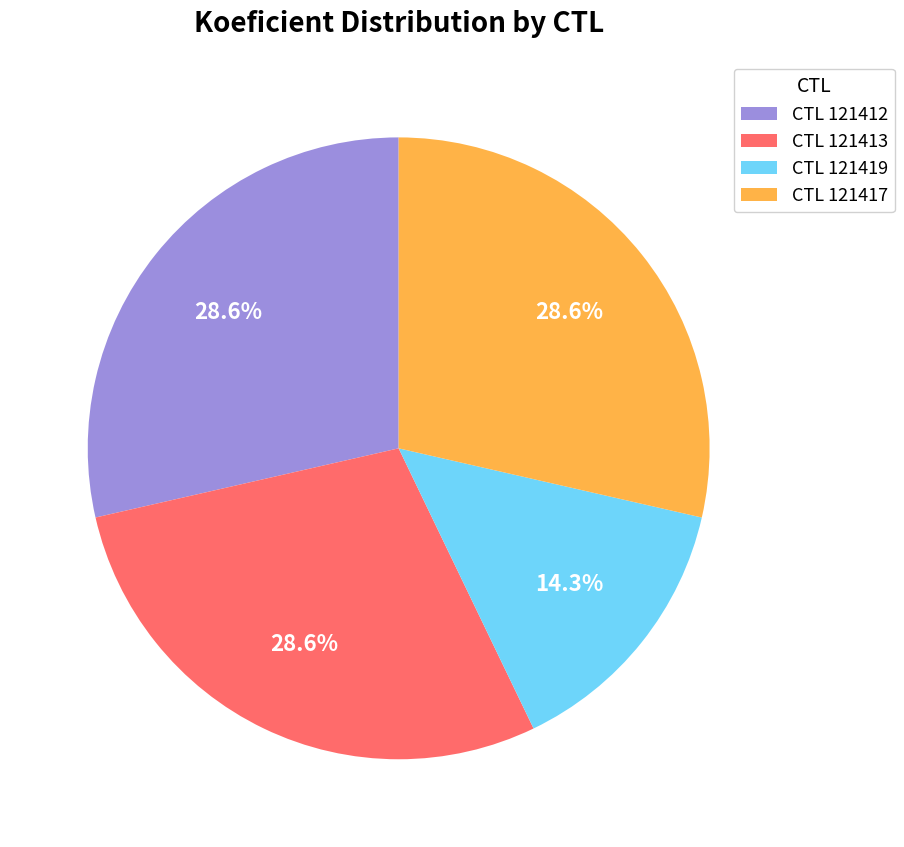

Combined, what portion of the pie is CTL 121413 and CTL 121412?

57.1%